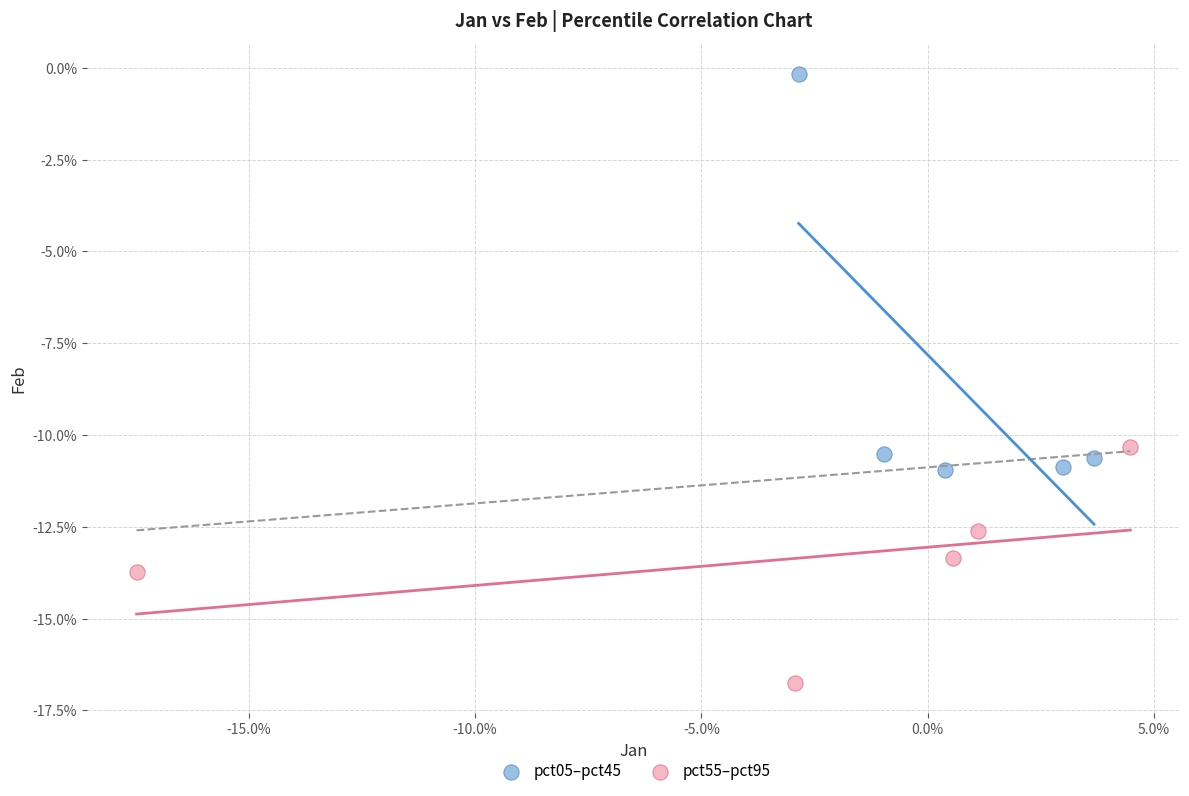

Which series has the largest Y range (max minus min)?

pct05–pct45